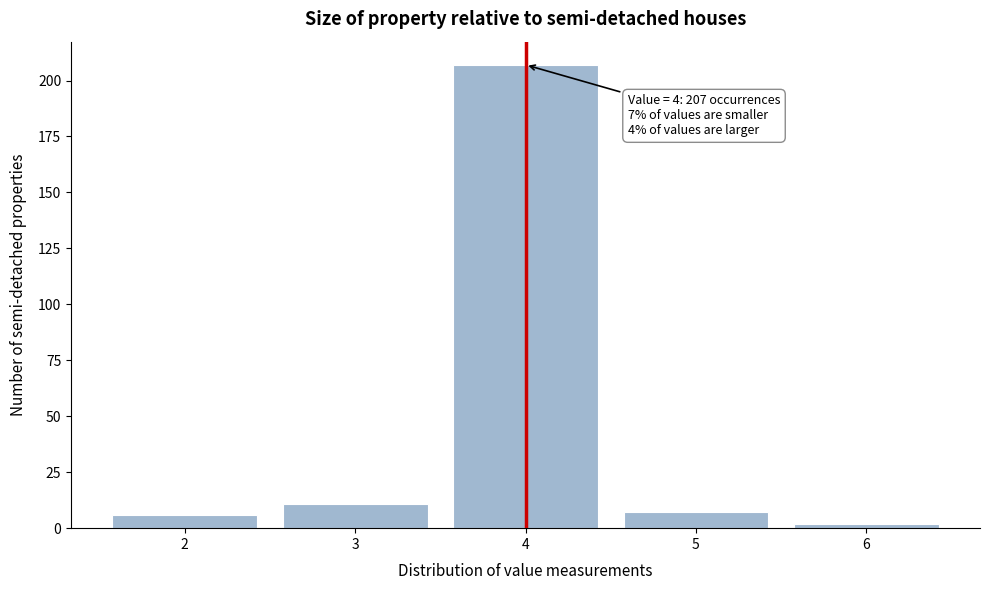

Reading left to right, transcribe all the data shown in this chart.

6	11	207	7	2